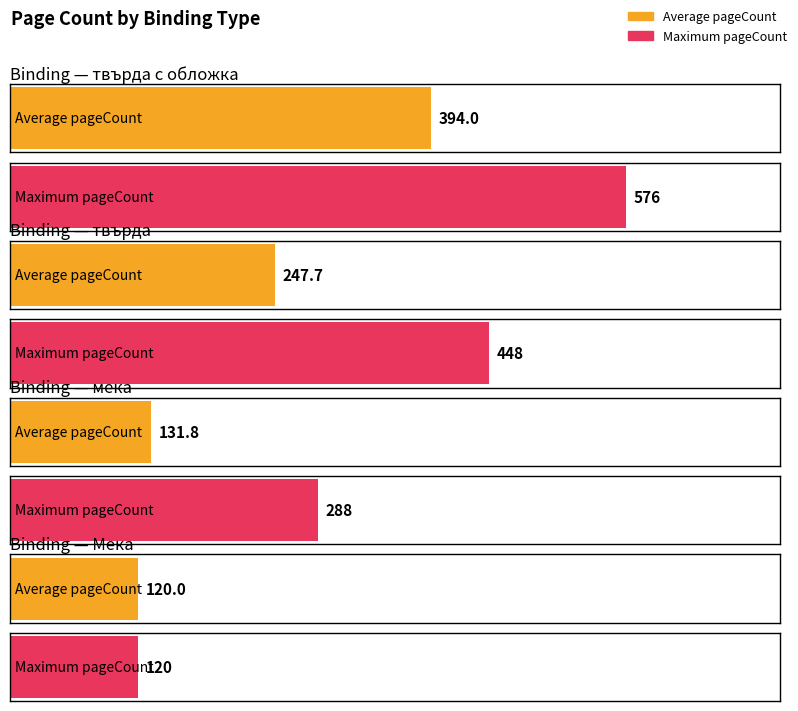

The value of Max pageCount at твърда is 454. True or false?

False